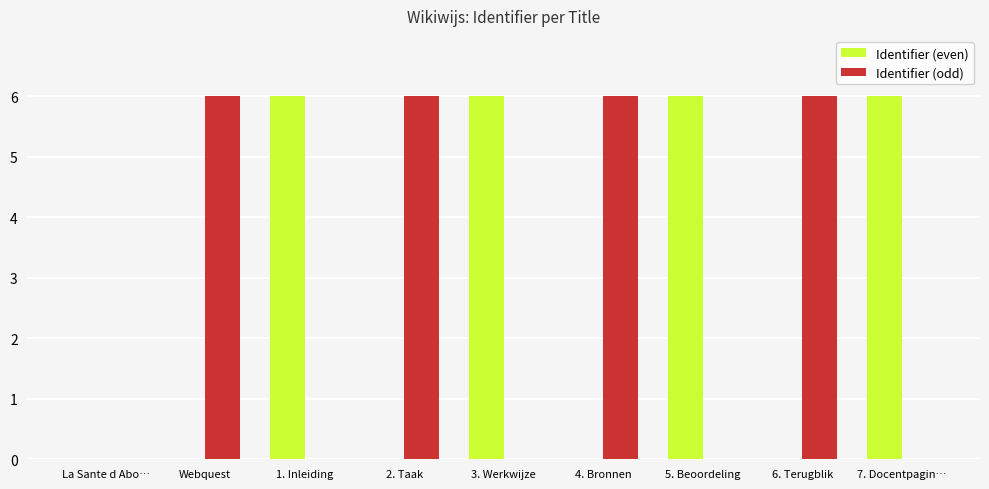

What is the sum of all Identifier (even) values?

24